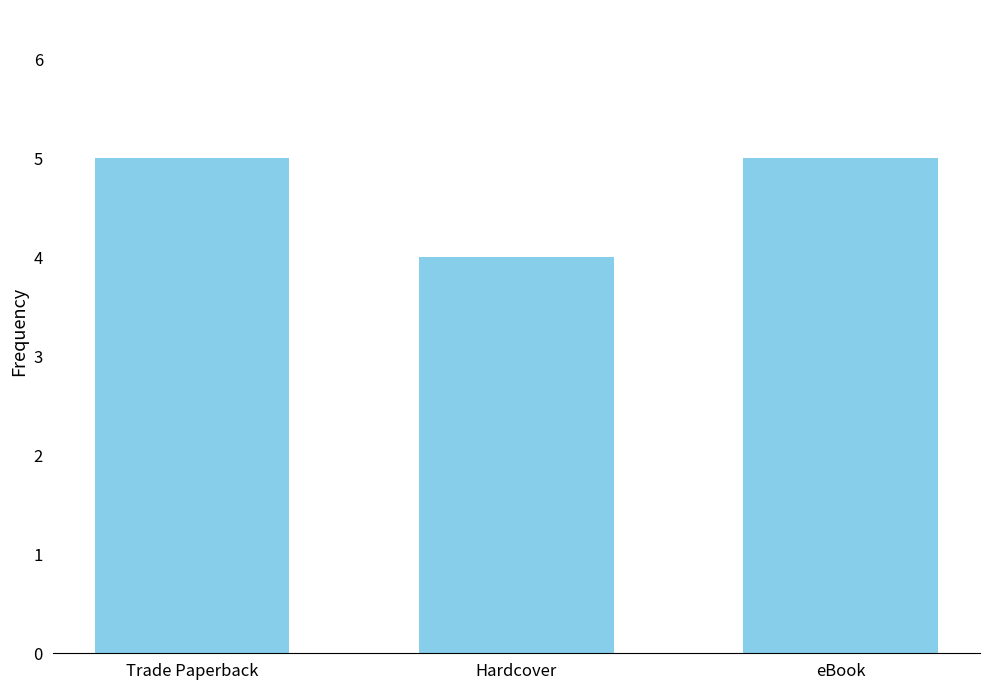

Between Trade Paperback and Hardcover, which is larger?

Trade Paperback